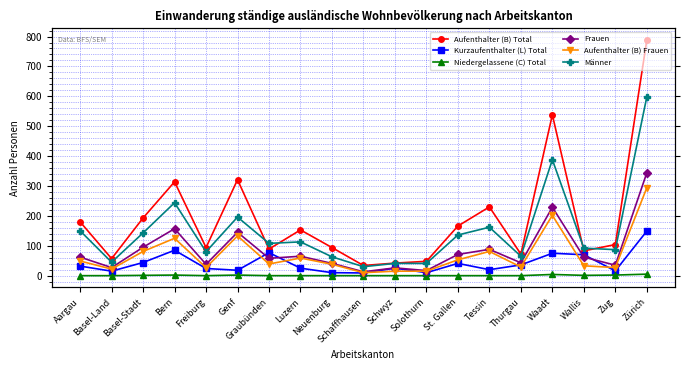

Reading right to left, extract all data points from this chart.

Aufenthalter (B) Total: Zürich=788	Zug=104	Wallis=83	Waadt=538	Thurgau=72	Tessin=230	St. Gallen=166	Solothurn=48	Schwyz=42	Schaffhausen=34	Neuenburg=94	Luzern=153	Graubünden=89	Genf=321	Freiburg=94	Bern=314	Basel-Stadt=193	Basel-Land=57	Aargau=180
Kurzaufenthalter (L) Total: Zürich=149	Zug=16	Wallis=70	Waadt=75	Thurgau=36	Tessin=20	St. Gallen=41	Solothurn=10	Schwyz=25	Schaffhausen=9	Neuenburg=10	Luzern=25	Graubünden=77	Genf=18	Freiburg=24	Bern=85	Basel-Stadt=44	Basel-Land=15	Aargau=32
Niedergelassene (C) Total: Zürich=5	Zug=2	Wallis=1	Waadt=4	Thurgau=0	Tessin=0	St. Gallen=0	Solothurn=0	Schwyz=0	Schaffhausen=0	Neuenburg=0	Luzern=0	Graubünden=0	Genf=2	Freiburg=0	Bern=2	Basel-Stadt=1	Basel-Land=0	Aargau=0
Frauen: Zürich=344	Zug=35	Wallis=62	Waadt=229	Thurgau=43	Tessin=88	St. Gallen=71	Solothurn=17	Schwyz=26	Schaffhausen=13	Neuenburg=41	Luzern=65	Graubünden=58	Genf=145	Freiburg=38	Bern=157	Basel-Stadt=95	Basel-Land=27	Aargau=62
Aufenthalter (B) Frauen: Zürich=294	Zug=27	Wallis=33	Waadt=202	Thurgau=29	Tessin=81	St. Gallen=53	Solothurn=15	Schwyz=15	Schaffhausen=10	Neuenburg=38	Luzern=59	Graubünden=39	Genf=133	Freiburg=27	Bern=125	Basel-Stadt=81	Basel-Land=22	Aargau=49
Männer: Zürich=598	Zug=87	Wallis=92	Waadt=388	Thurgau=65	Tessin=162	St. Gallen=136	Solothurn=41	Schwyz=41	Schaffhausen=30	Neuenburg=63	Luzern=113	Graubünden=108	Genf=196	Freiburg=80	Bern=244	Basel-Stadt=143	Basel-Land=45	Aargau=150